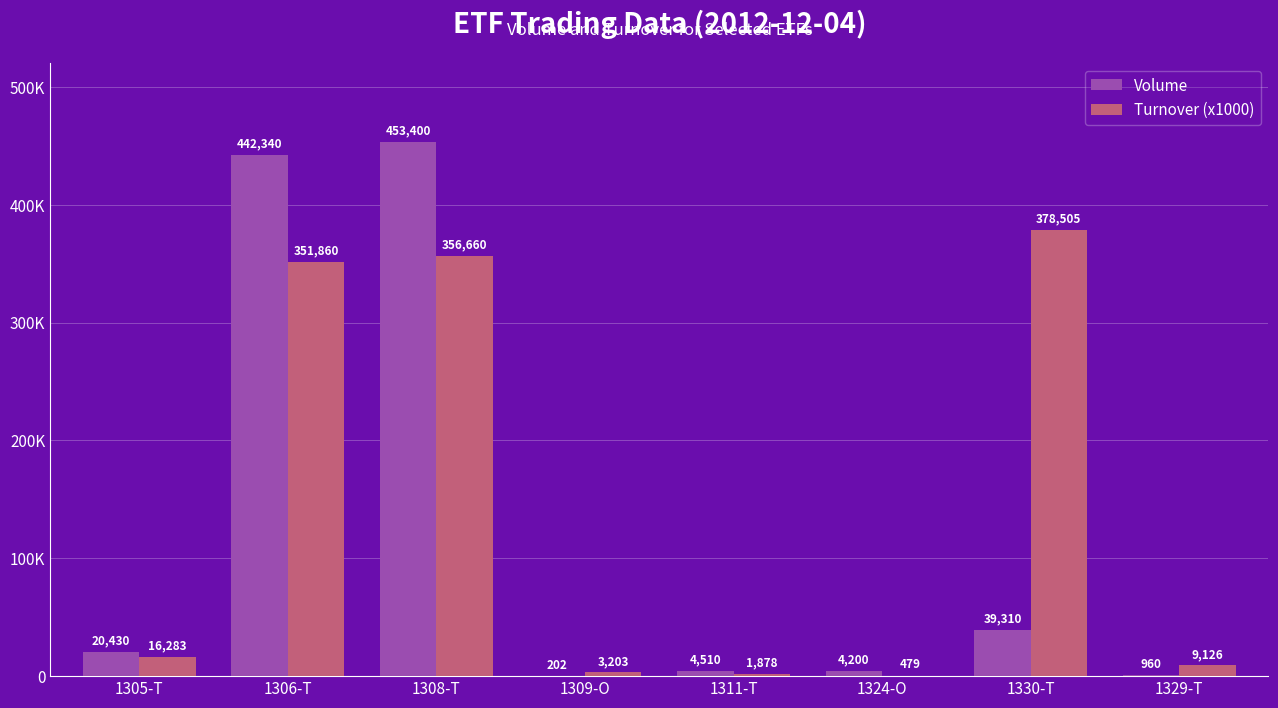

Is the value of Volume at 1309-O greater than the value of Turnover (x1000) at 1308-T?

No